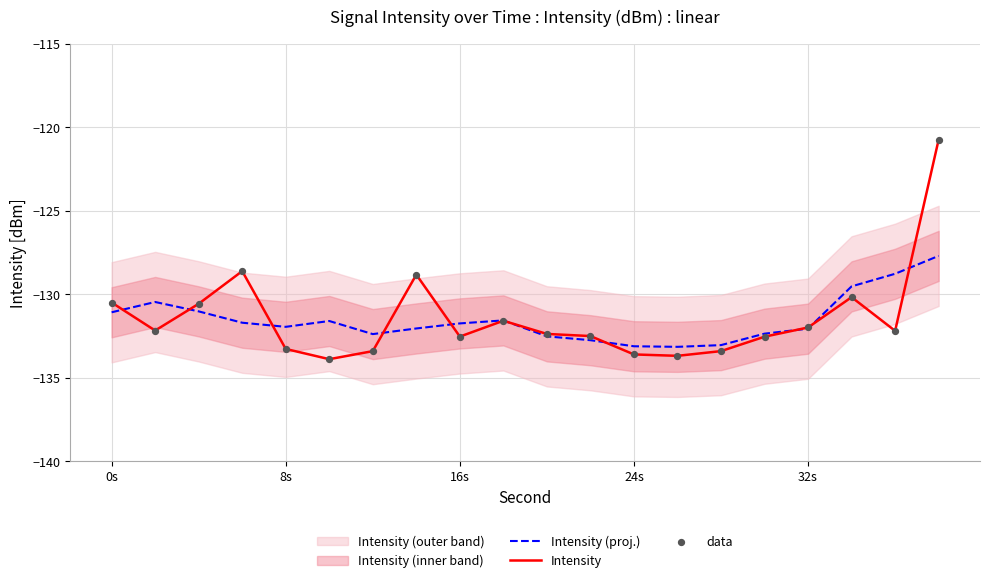

At how many categories does at least one series exceed -121?

1